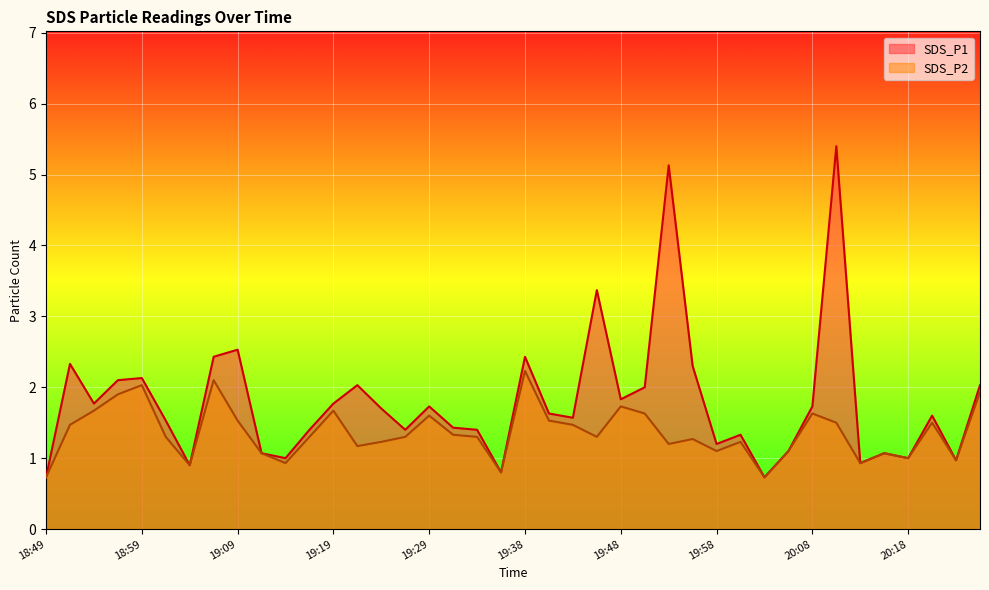

What is the label of the 9th point from the left?

19:09